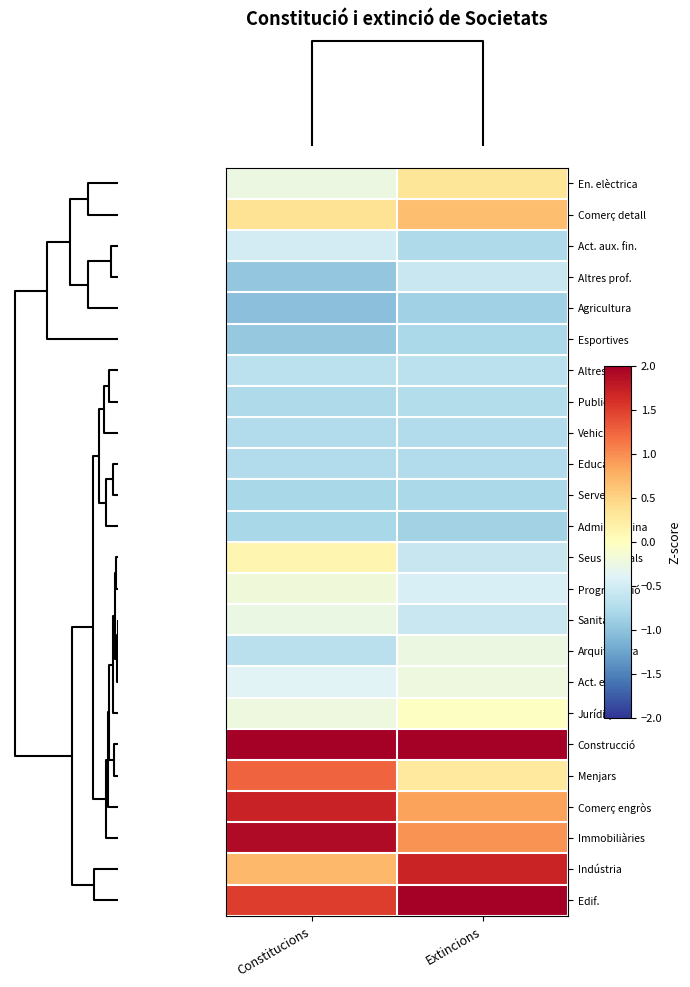

At how many categories does at least one series exceed 0?

2